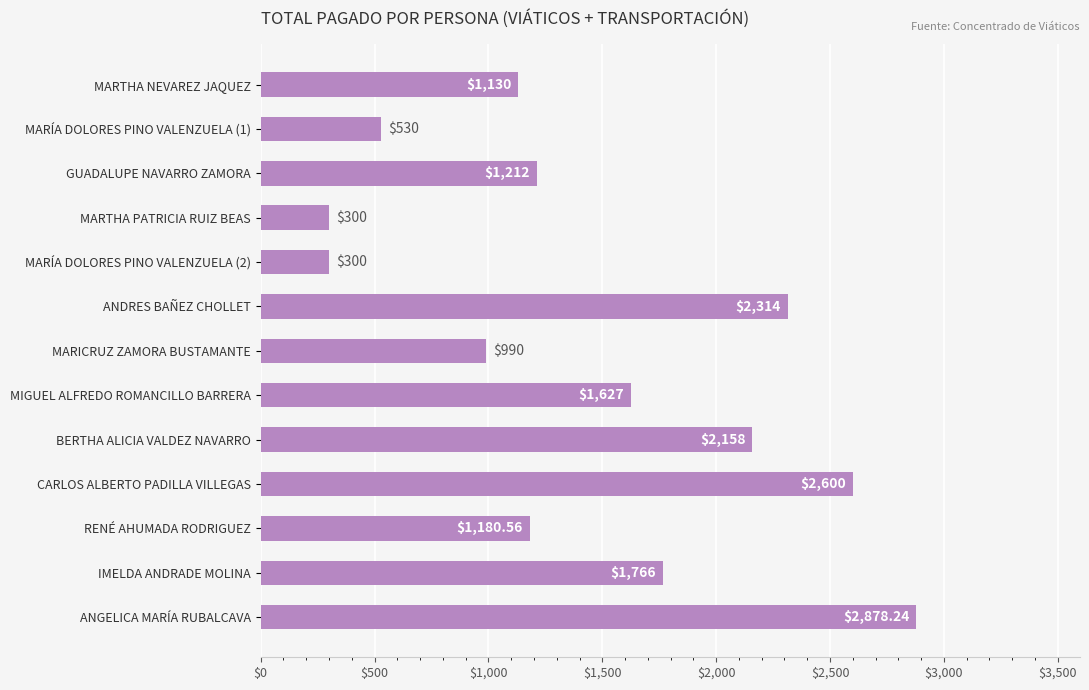

Does the chart contain stacked bars?

No